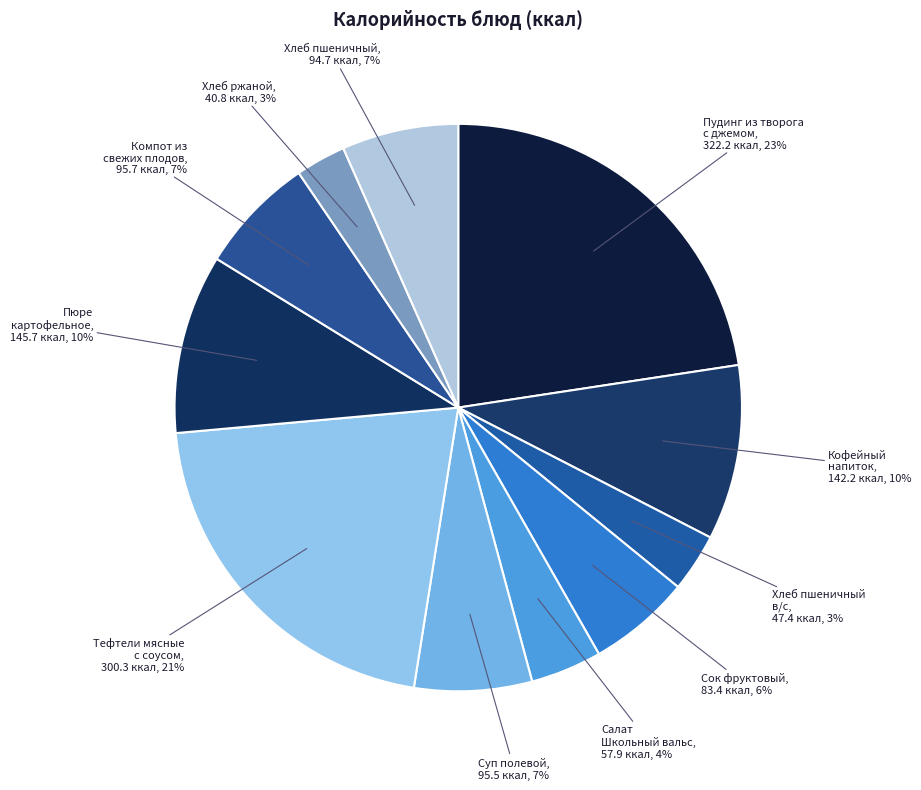

Which category has the smallest portion of the pie?

Хлеб ржаной